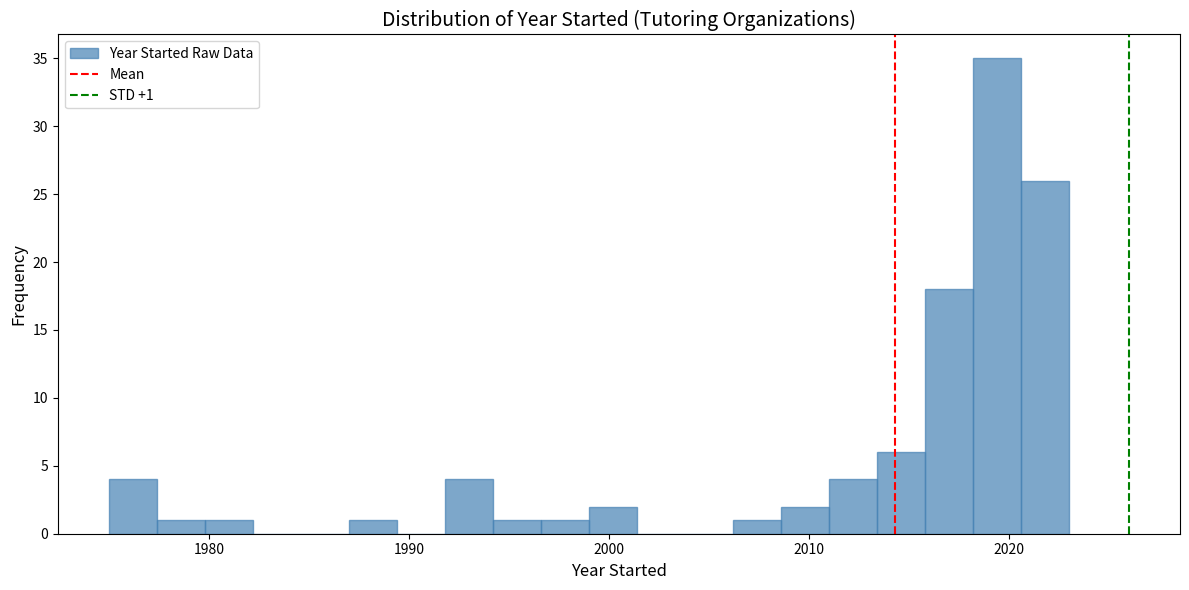

Around what value on the x-axis is the tallest bar? Give the approximate position of its centre, as read against the axis.

2019